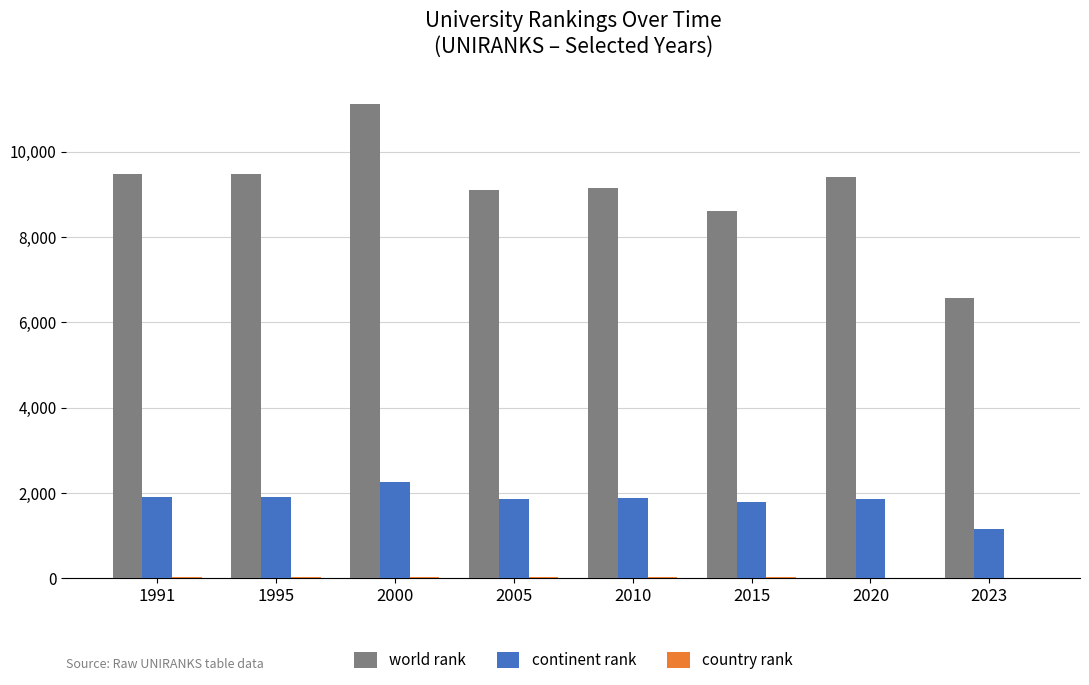

Are the bars grouped side by side (vs. stacked)?

Yes